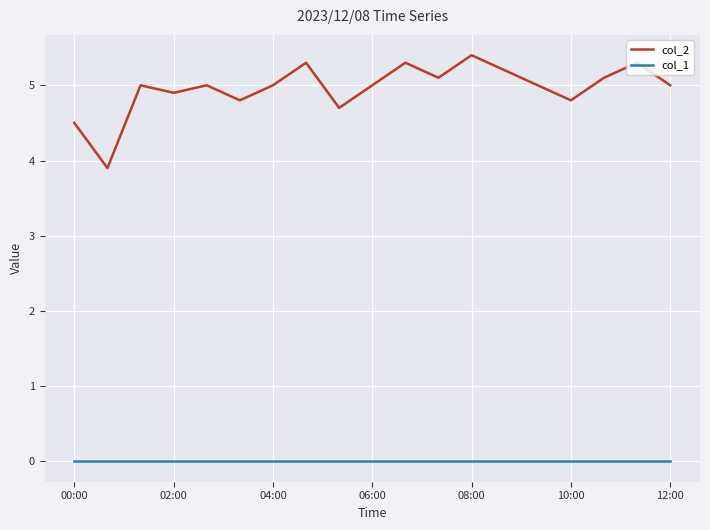

Rank the series by their maximum value, from highest to lowest.

col_2, col_1